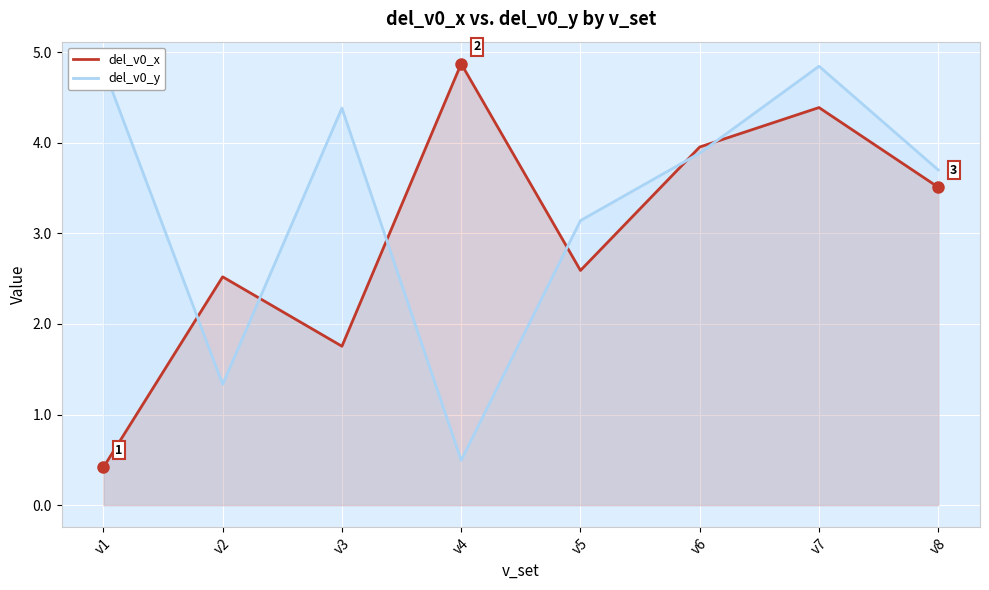

Which series ends up on top after the final intersection of del_v0_y and del_v0_x?

del_v0_y